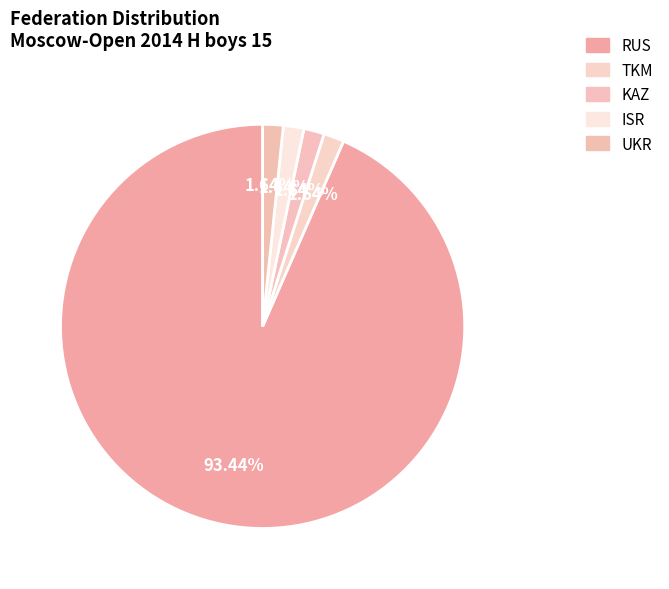

True or false: UKR accounts for 2% of the total.

True